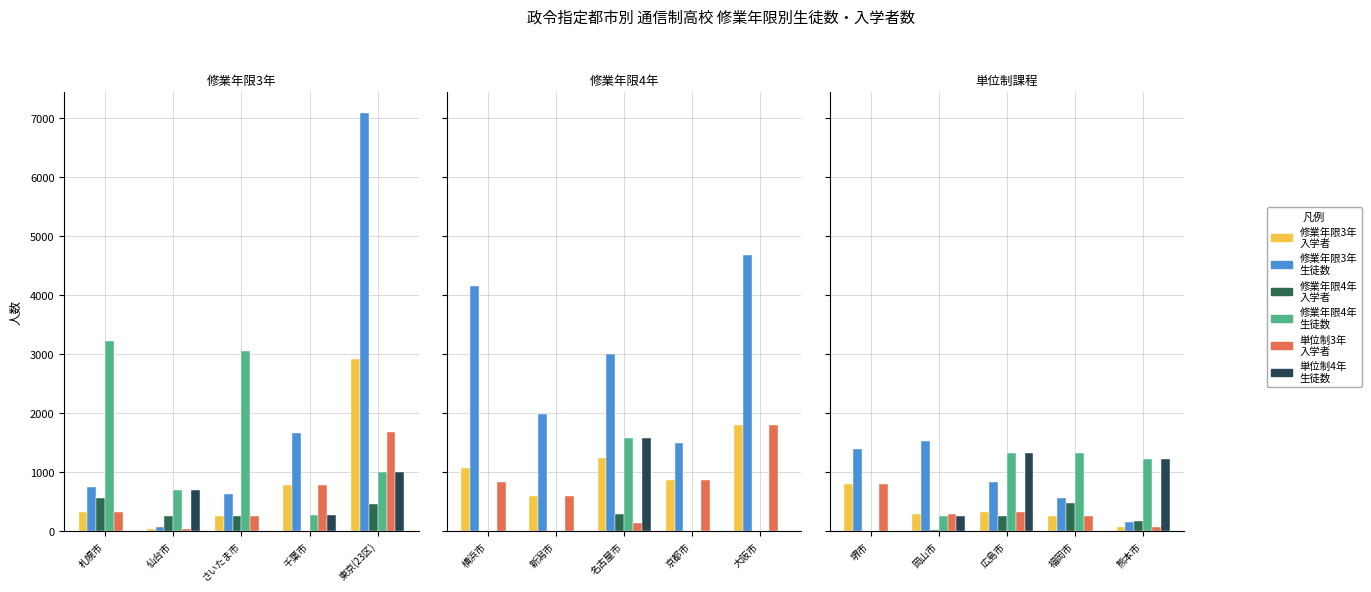

The 修業年限4年
入学者 series shows 247 at 広島市. True or false?

True